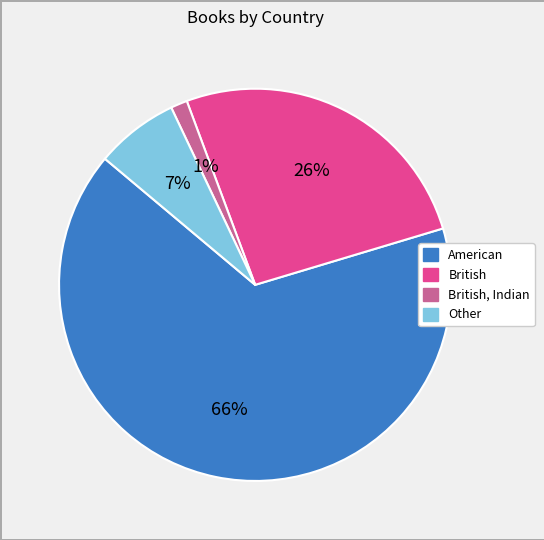

To the nearest percent, what is the average slice percentage?

25%